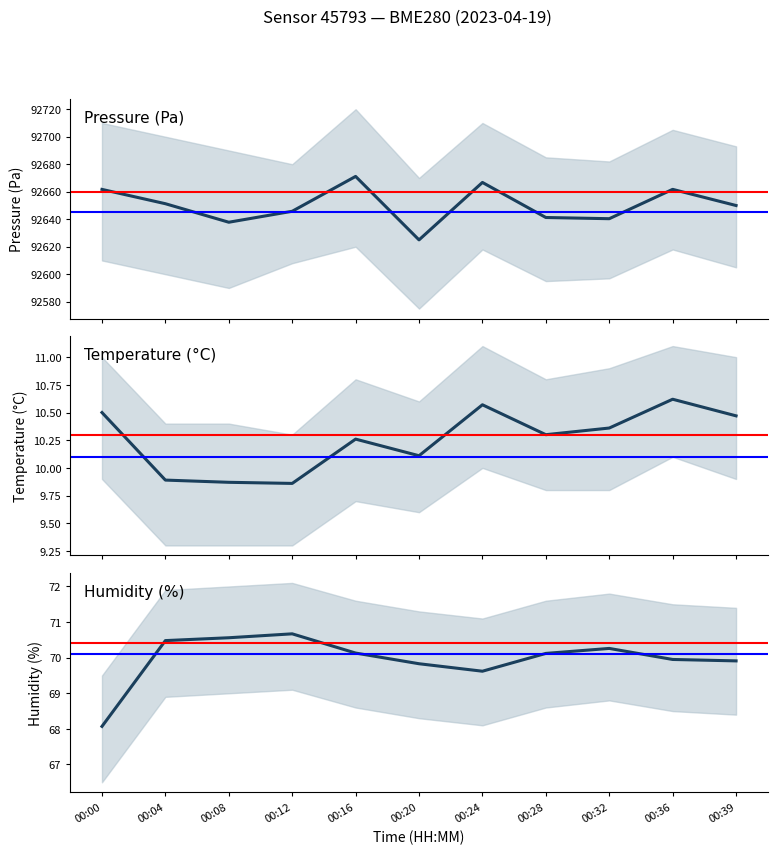

At which label is humidity closest to 69?

00:24